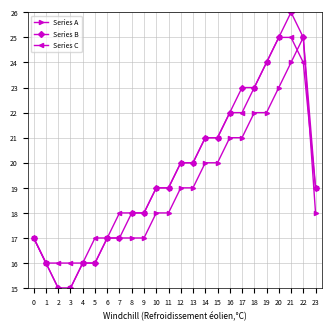

Read the Series B value at 4.

16